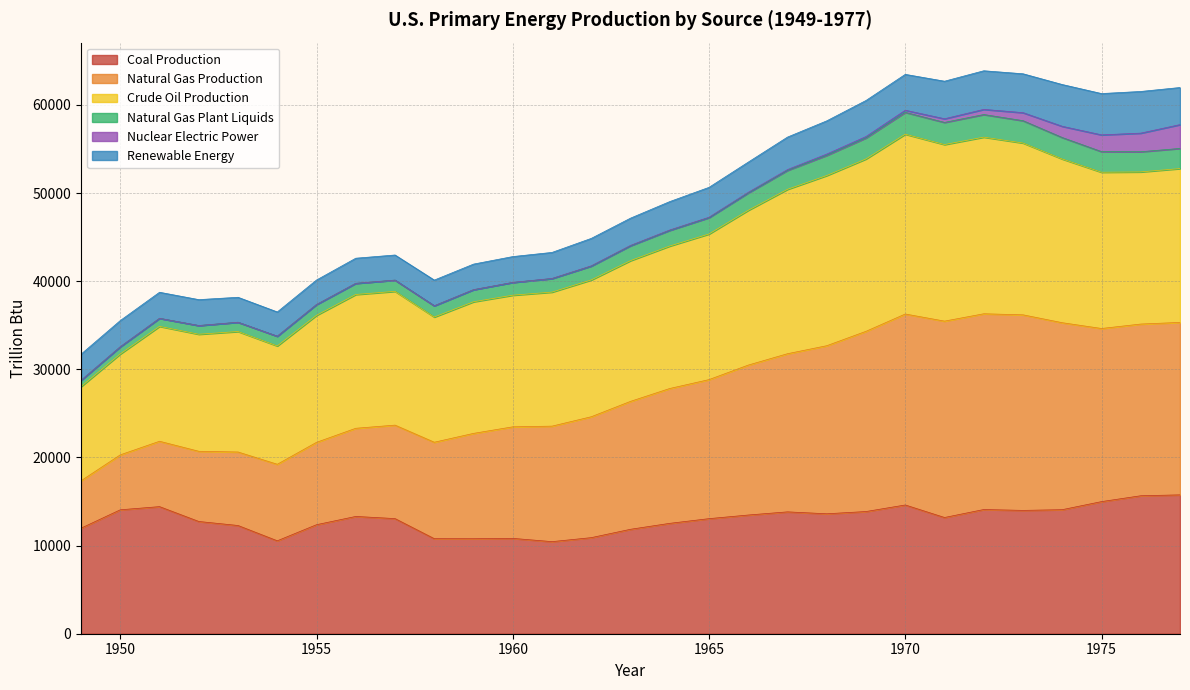

What are all the series names shown in the legend?

Coal Production, Natural Gas Production, Crude Oil Production, Natural Gas Plant Liquids, Nuclear Electric Power, Renewable Energy